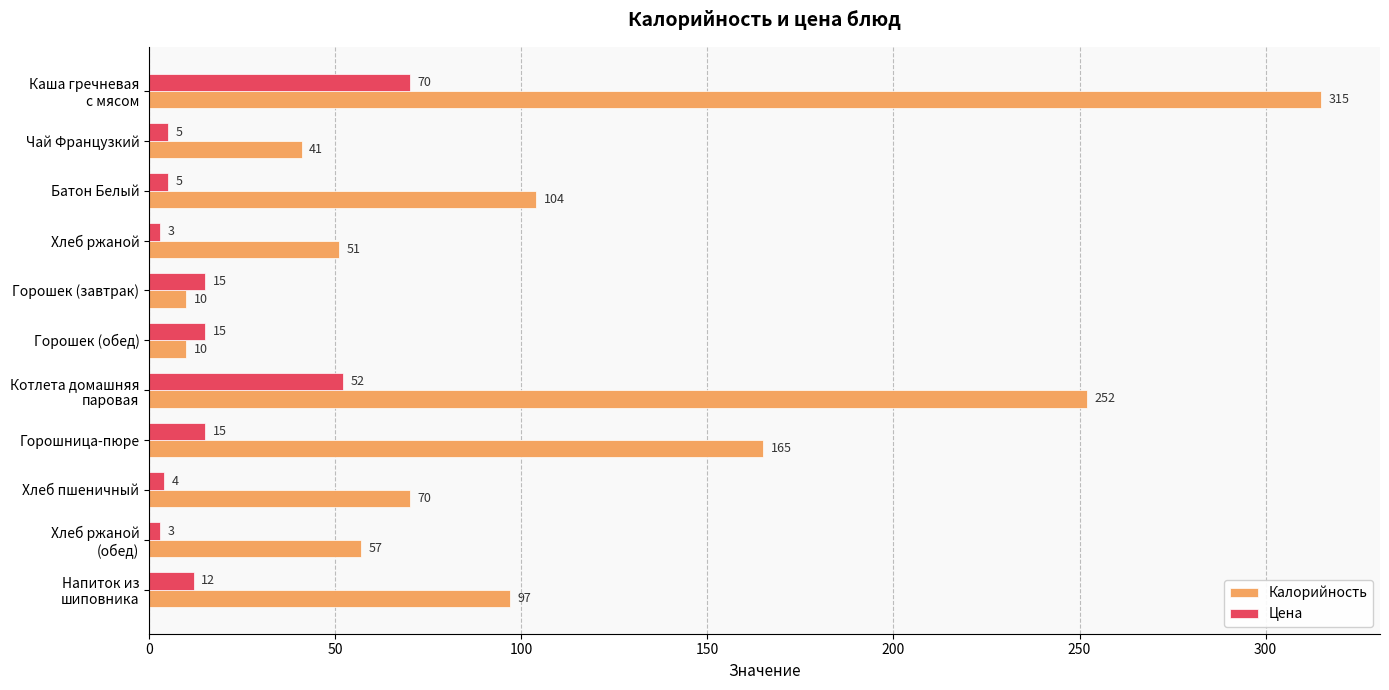

List the series in order of their peak value, highest first.

Калорийность, Цена